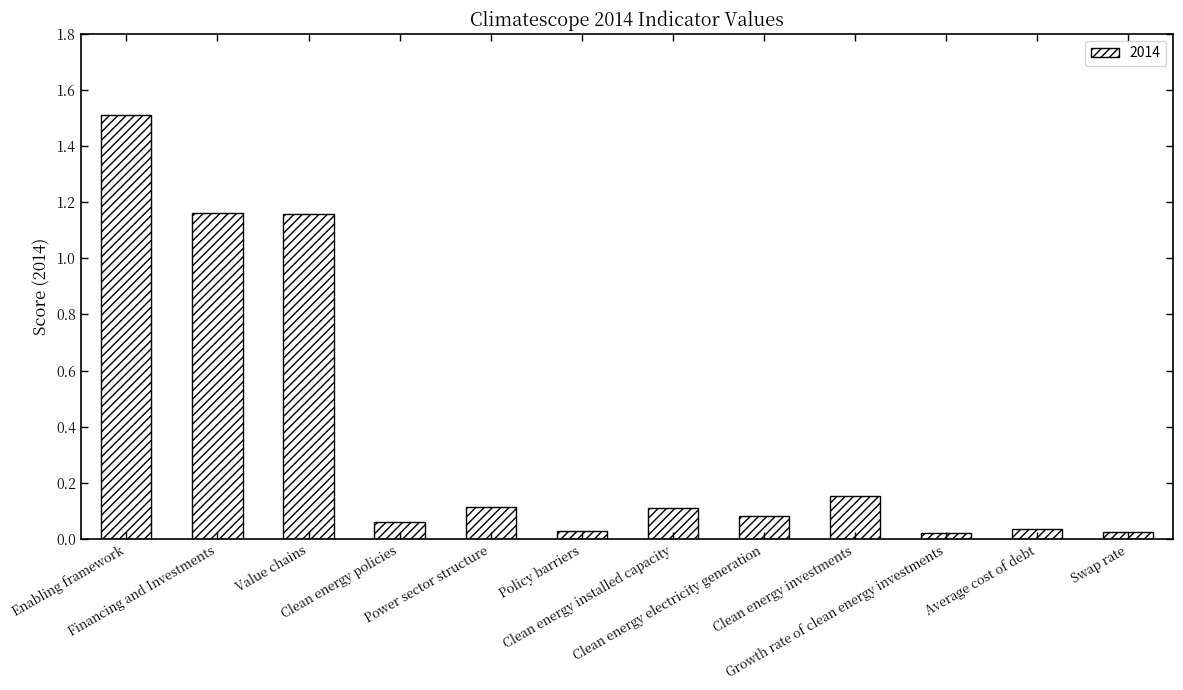

What is the greatest value displayed?

1.5